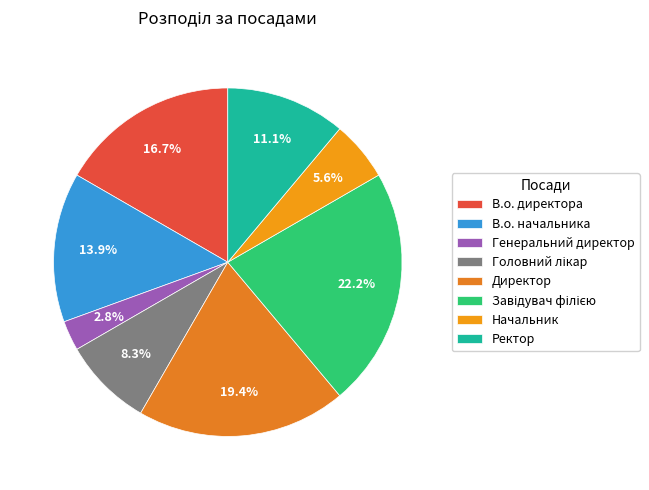

How many slices are in this pie chart?

8